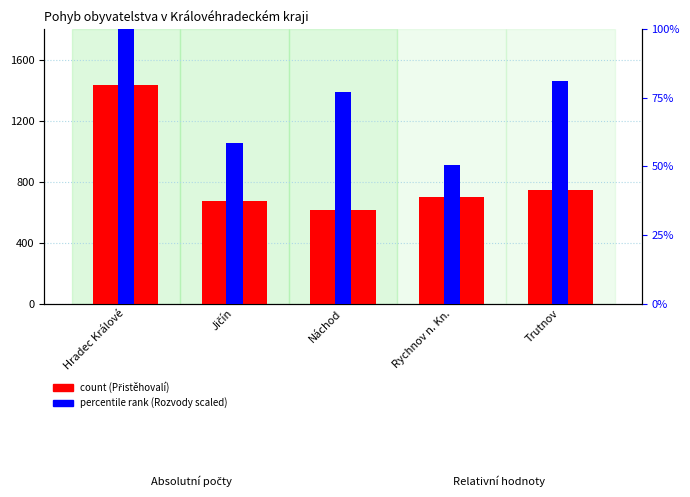

Between Hradec Králové and Náchod, which series saw the biggest shift?

count